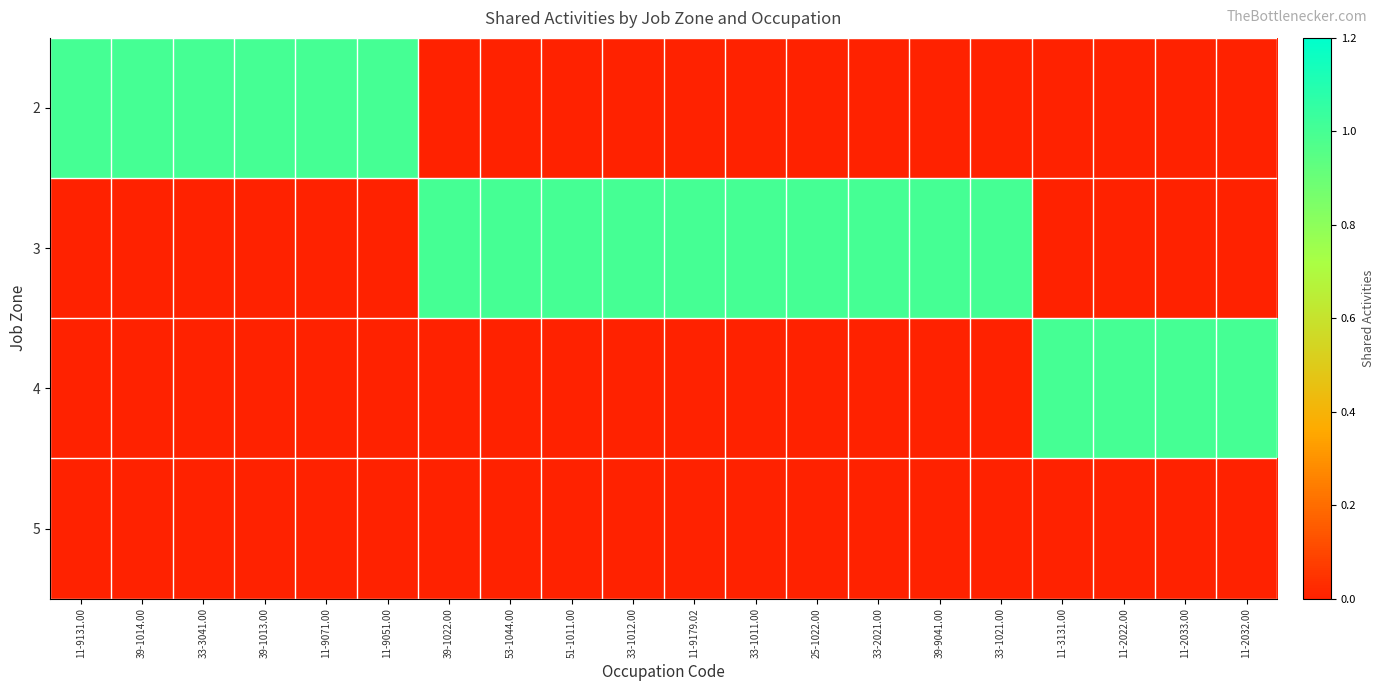

Rank the series at 33-1021.00 from lowest to highest value.

2, 4, 5, 3